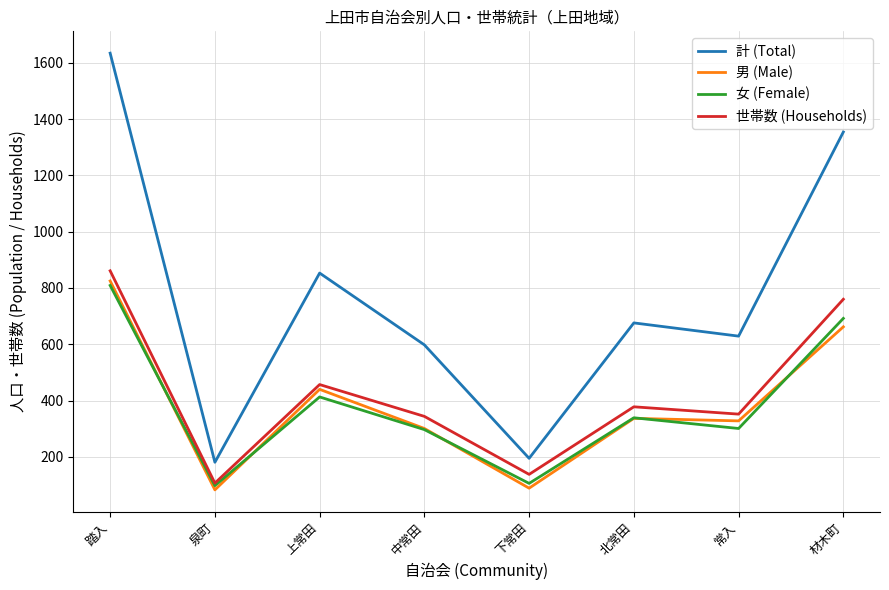

Is the value of 女 (Female) at 常入 greater than the value of 世帯数 (Households) at 材木町?

No